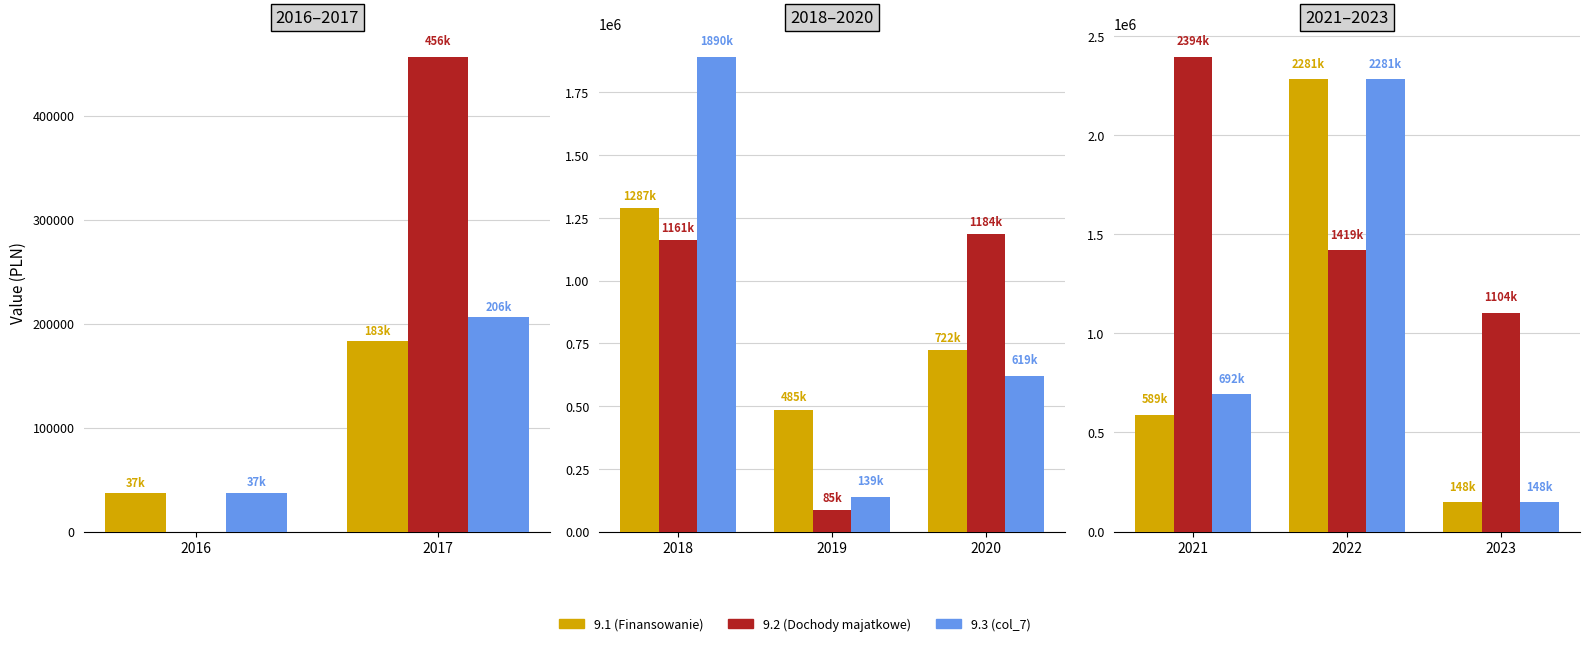

True or false: 9.3 (col_7) has a value of 148500.0 at 2023.

True